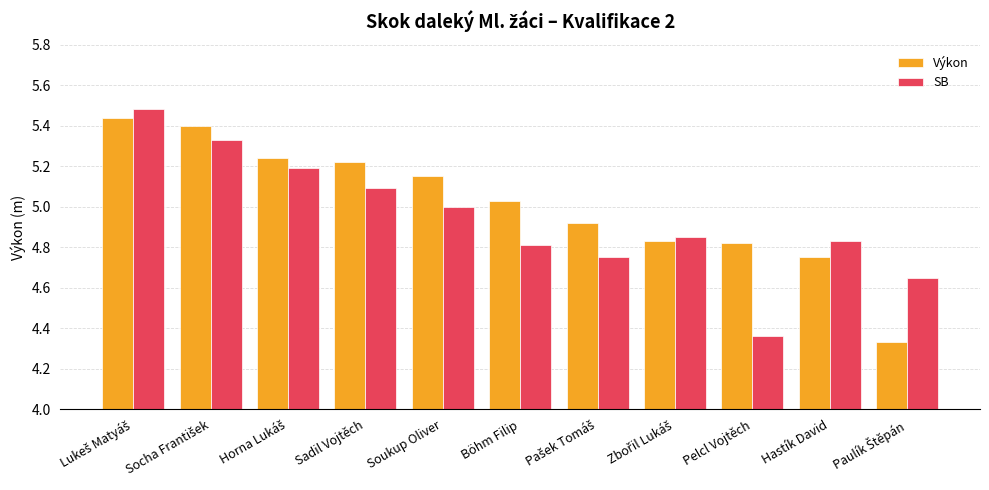

Is the value of Výkon at Soukup Oliver greater than the value of SB at Hastík David?

Yes